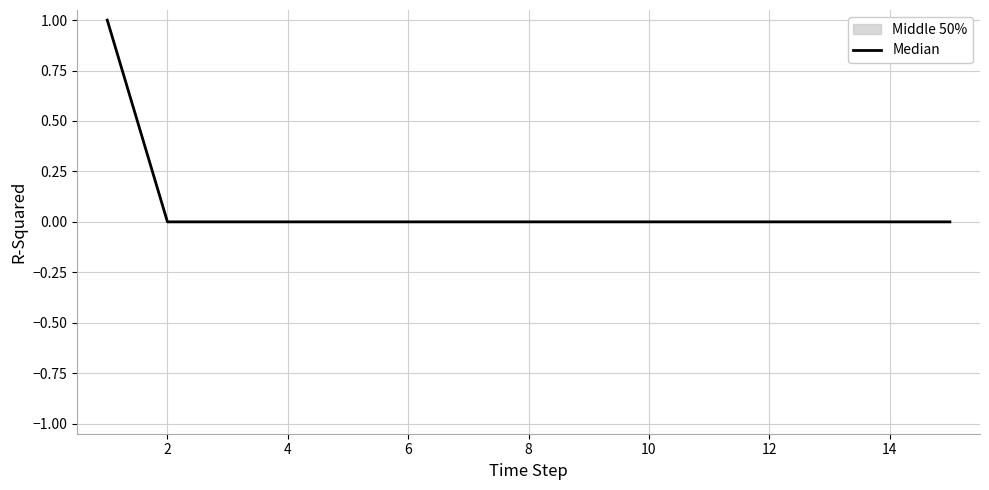

What is the greatest value displayed?

1